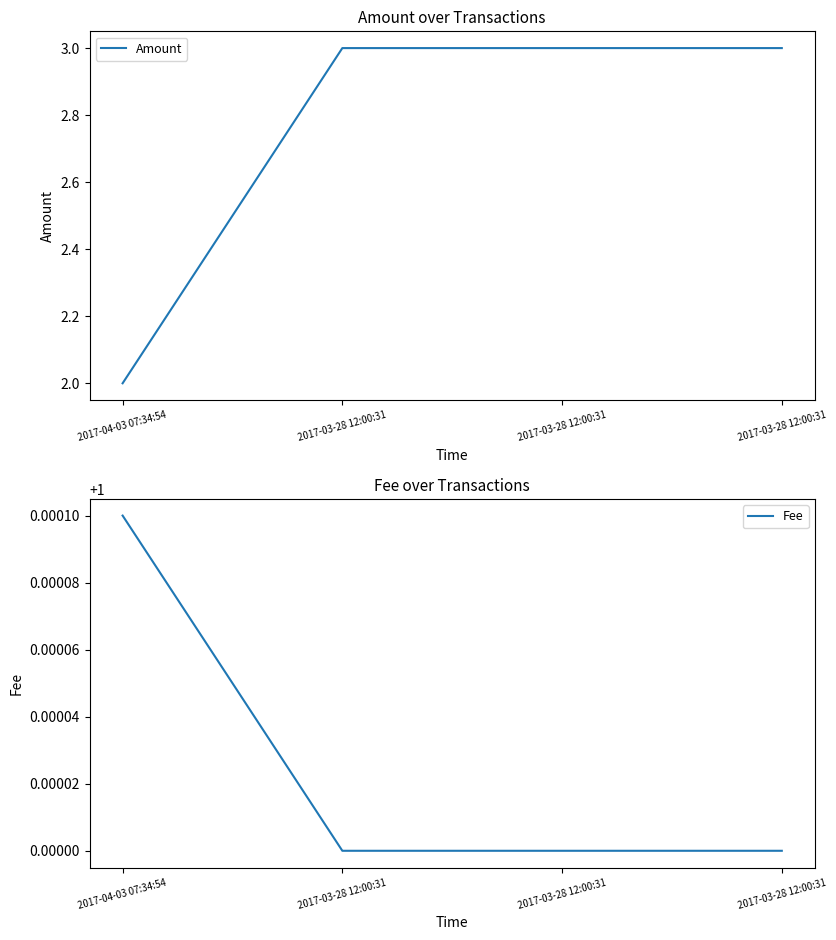

At 2017-04-03 07:34:54, list the series in order from smallest to largest.

Fee, Amount